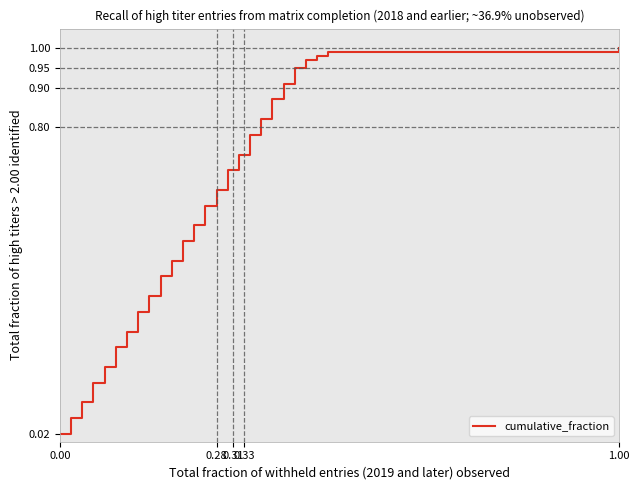

How many lines are shown in the chart?

1